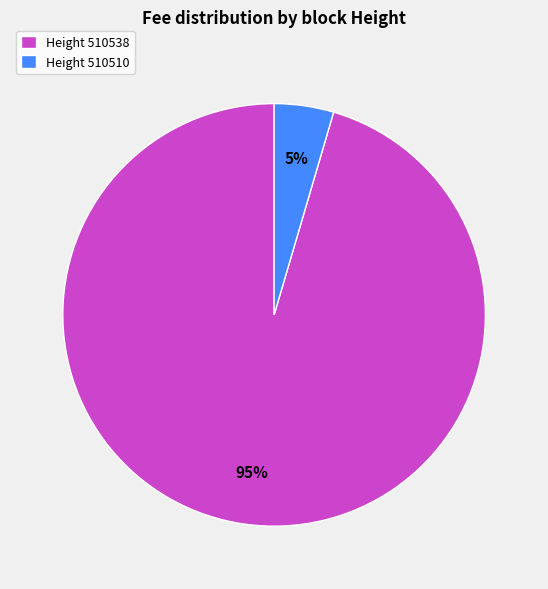

Is there a majority slice in this chart?

Yes